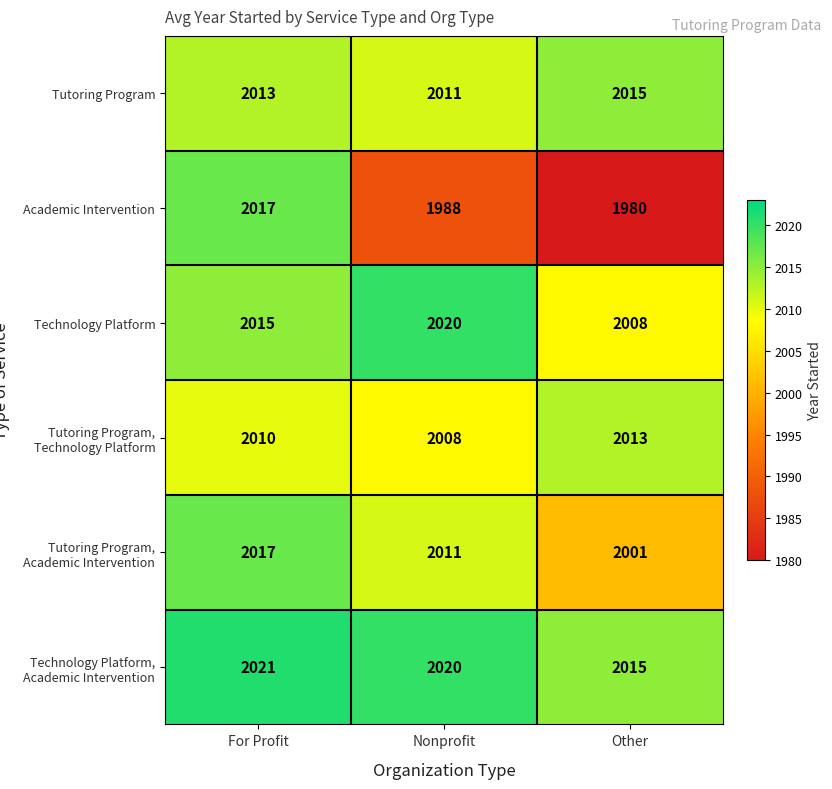

What is the sum of the Tutoring Program, Technology Platform values at Nonprofit and For Profit?

4018